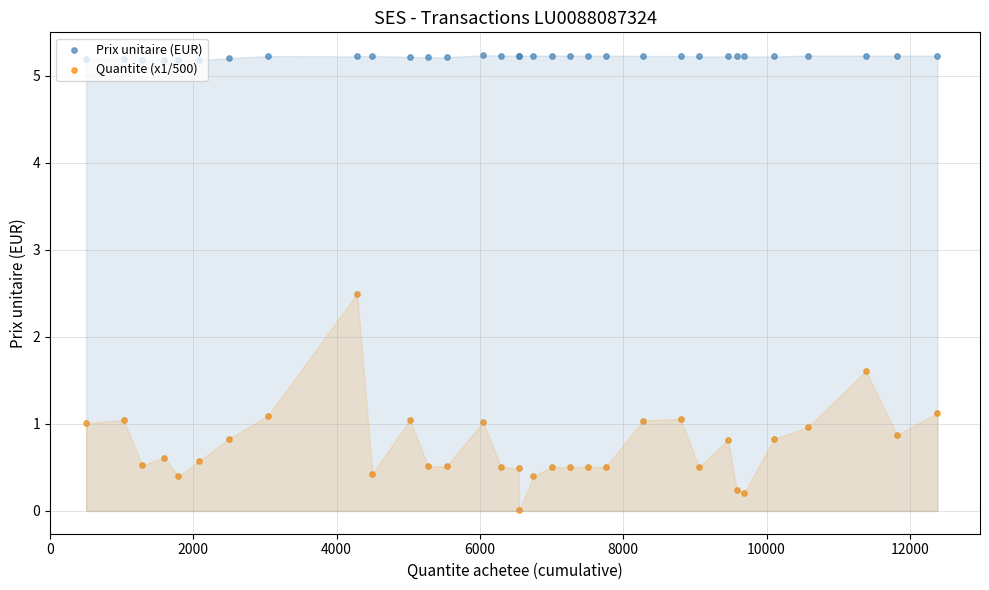

Is the value of Prix unitaire (EUR) at 10000 greater than the value of Quantite (x1/500) at 20?

Yes